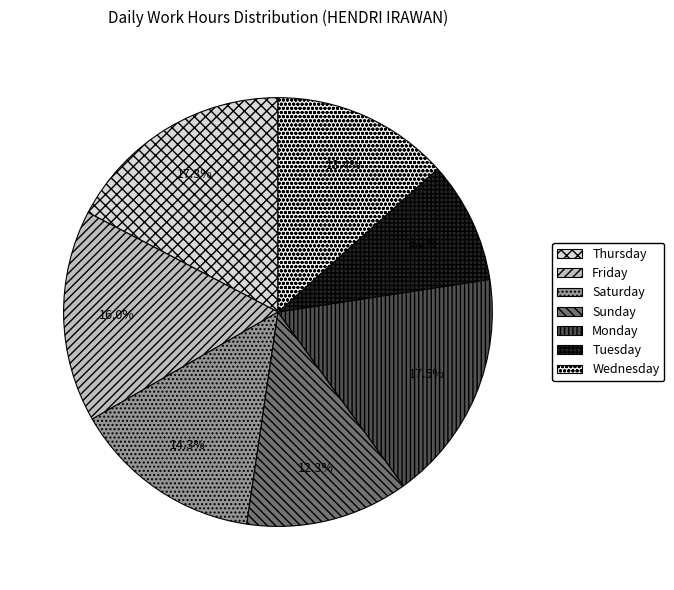

Count the number of slices in the pie.

7